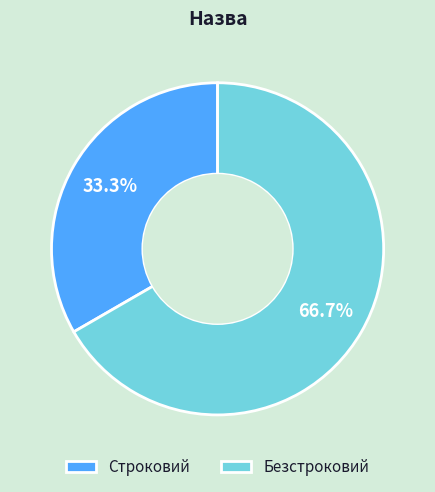

What is the total percentage of Безстроковий and Строковий?

100.0%